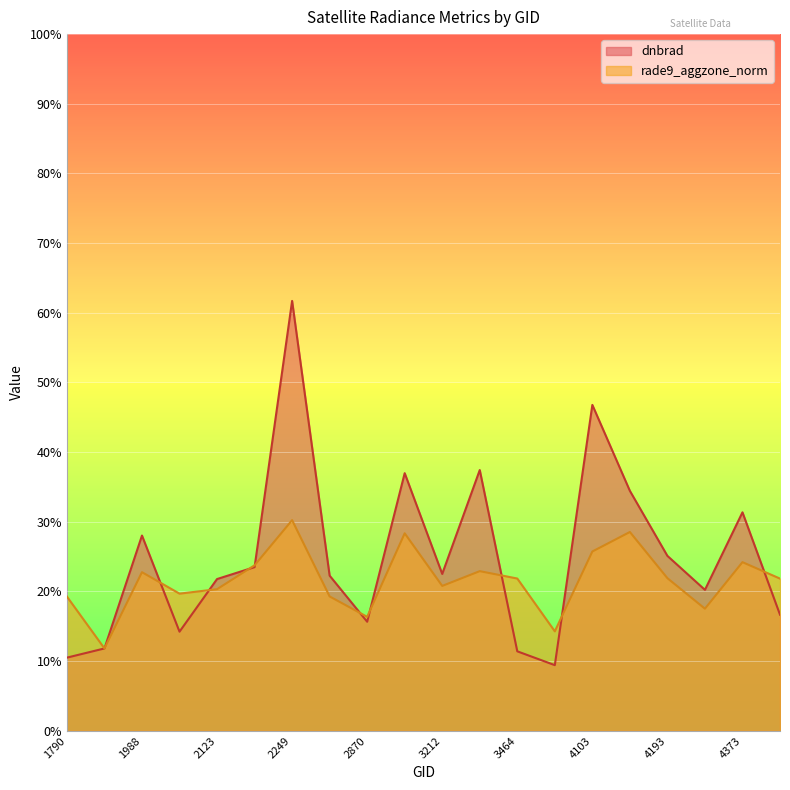

How many lines are shown in the chart?

2